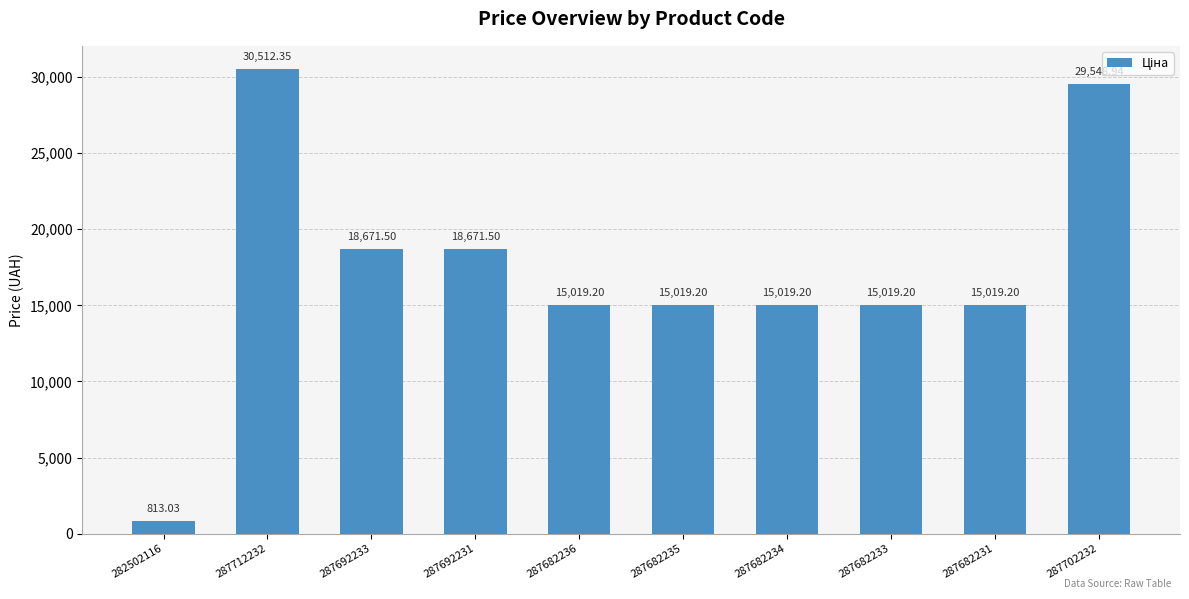

Is it true that the value at 287682234 is 15019.2?

True